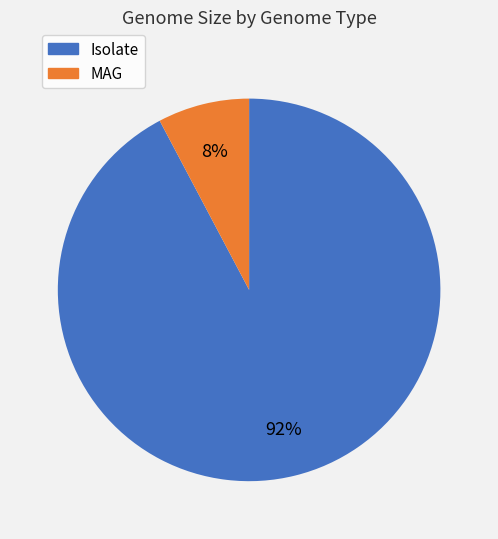

To the nearest percent, what is the average slice percentage?

50%